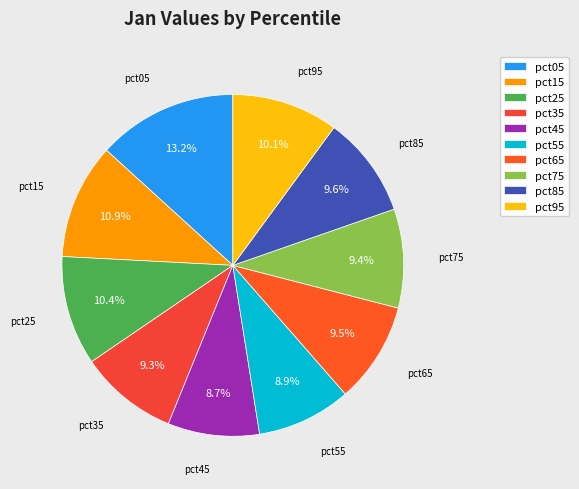

How much of the chart is everything except pct75?

90.6%